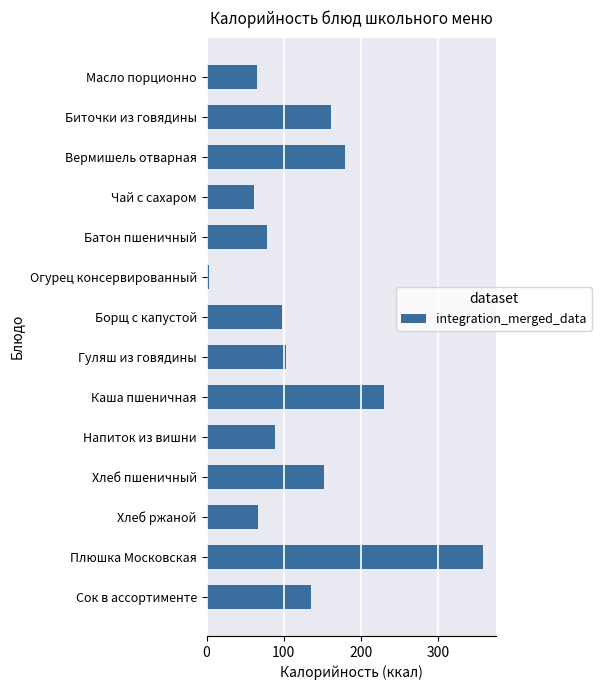

What is the difference between the second highest and second lowest values?

169